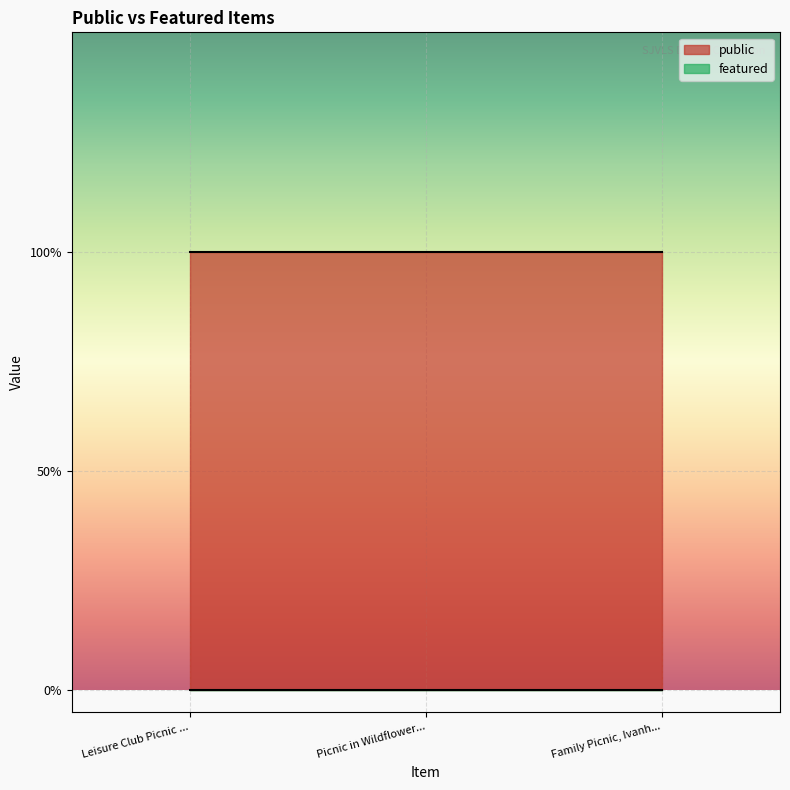

Reading left to right, extract all data points from this chart.

public: 1	1	1
featured: 0	0	0